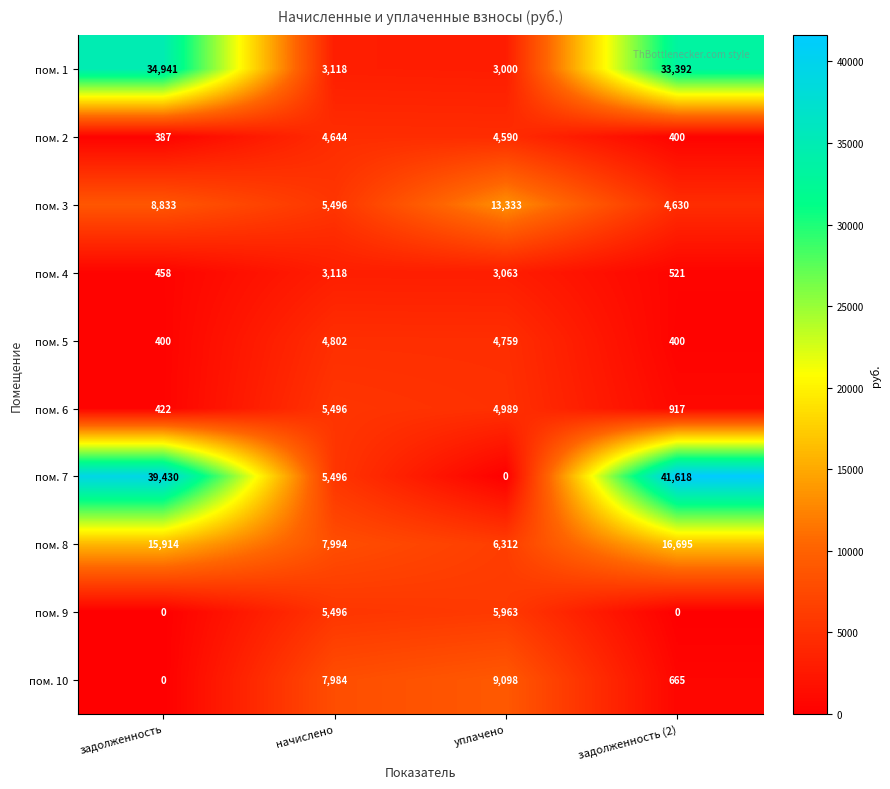

List the series in order of their peak value, highest first.

пом. 7, пом. 1, пом. 8, пом. 3, пом. 10, пом. 9, пом. 6, пом. 5, пом. 2, пом. 4